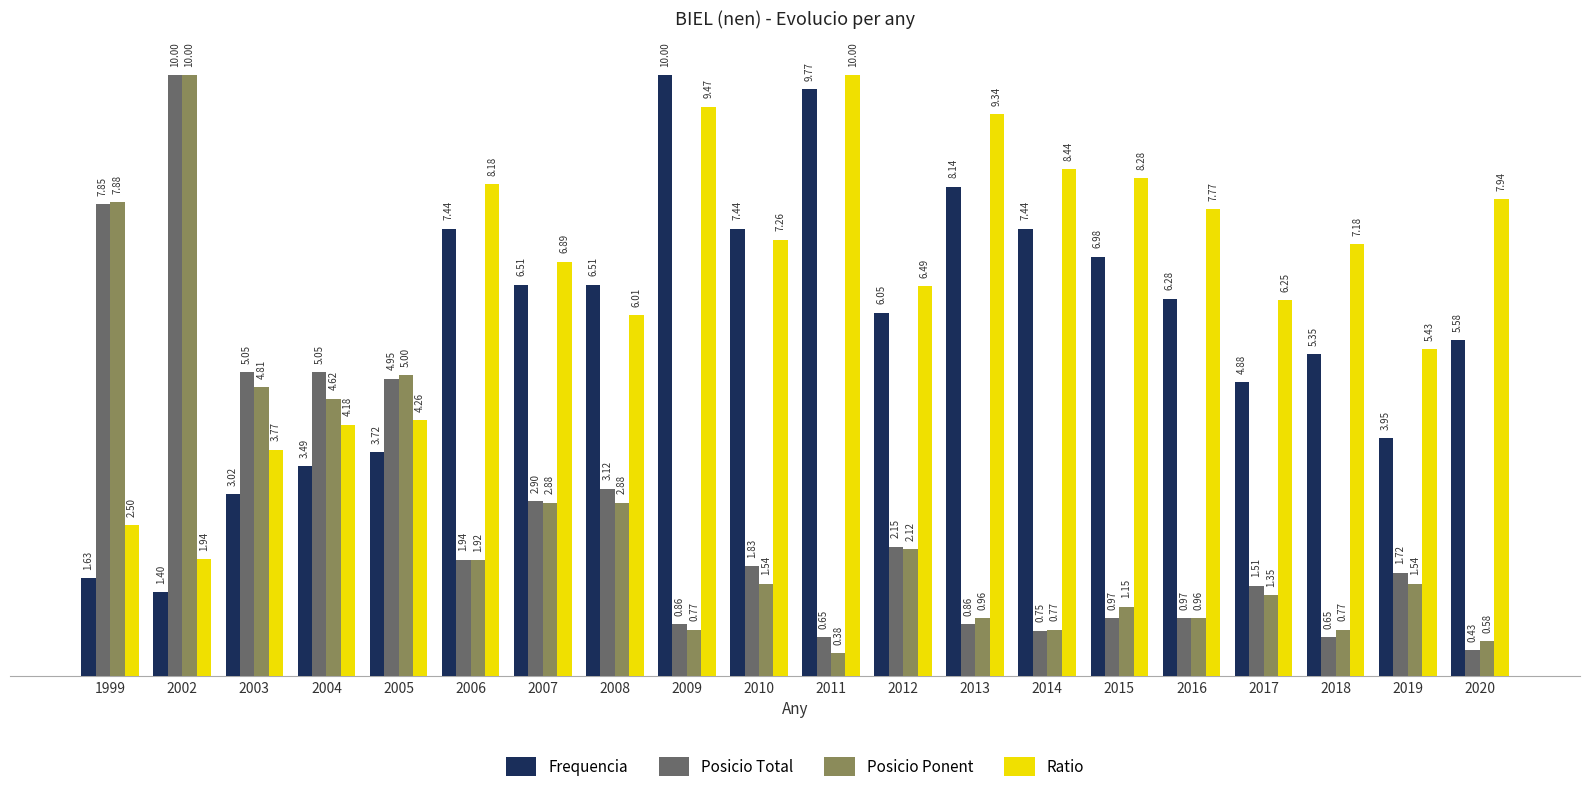

At 2015, list the series in order from smallest to largest.

Posicio Total, Posicio Ponent, Frequencia, Ratio